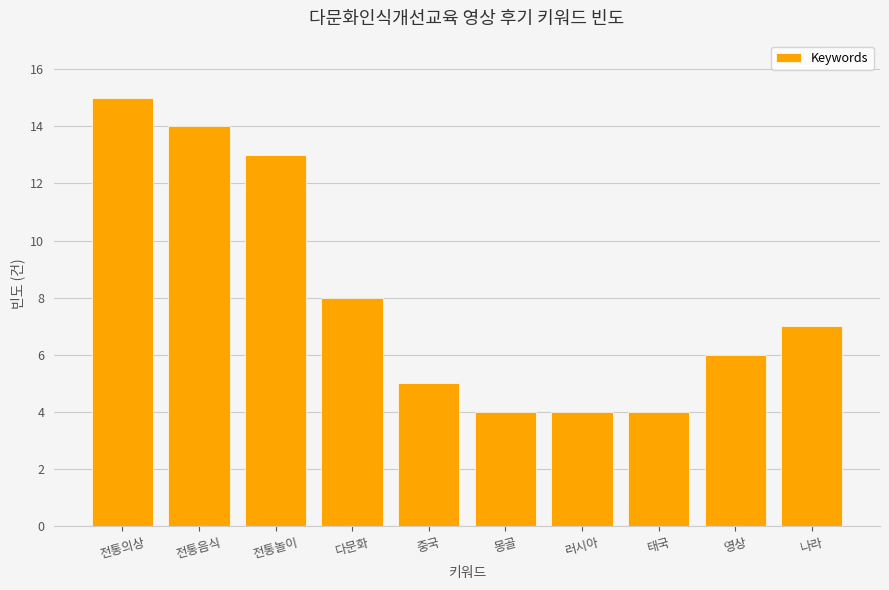

What is the ratio of the value at 태국 to the value at 나라?

0.6